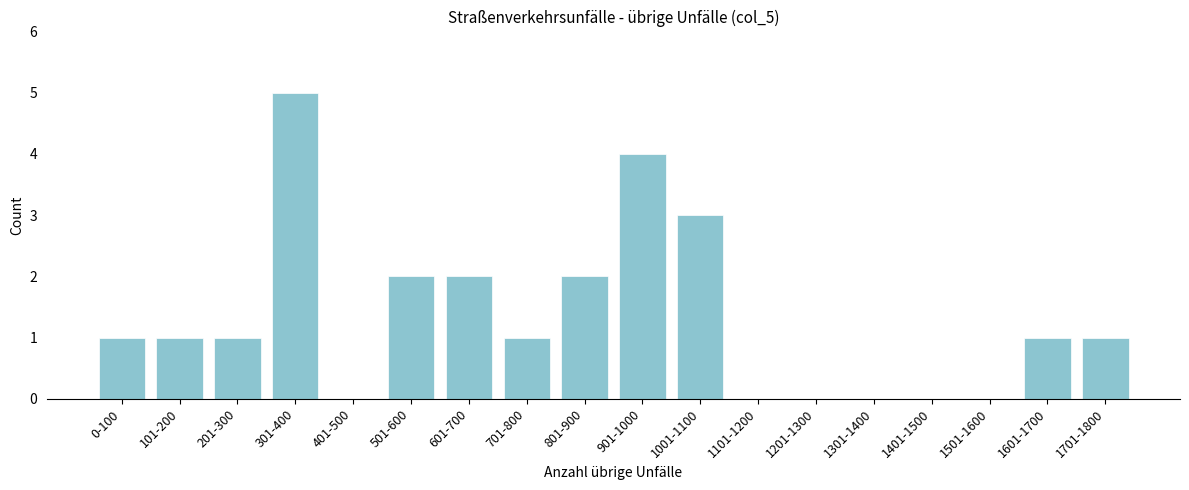

Reading left to right, list all the values displayed in this chart.

0-100=1	101-200=1	201-300=1	301-400=5	401-500=0	501-600=2	601-700=2	701-800=1	801-900=2	901-1000=4	1001-1100=3	1101-1200=0	1201-1300=0	1301-1400=0	1401-1500=0	1501-1600=0	1601-1700=1	1701-1800=1